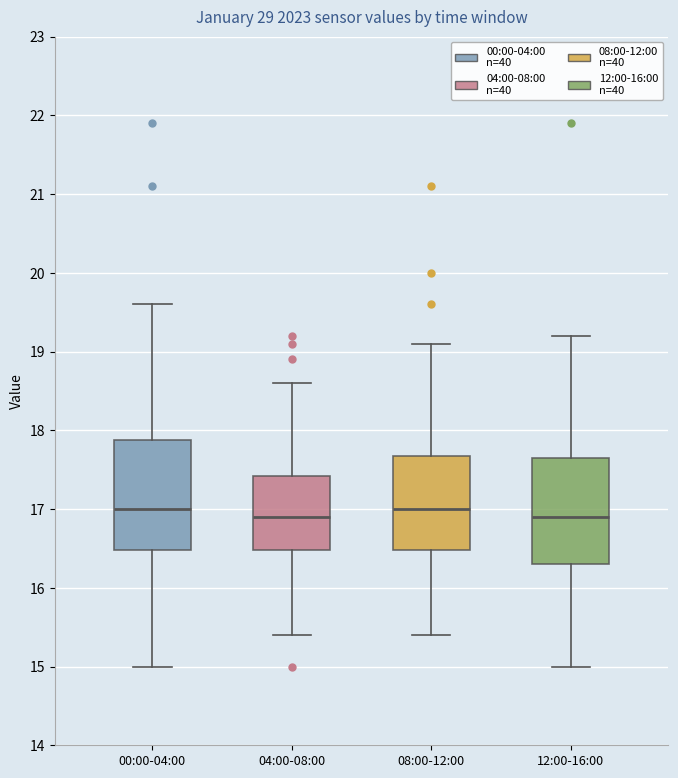

Where is the lower edge of the box for 12:00-16:00 on the y-axis? The values are not printed on the chart, so give them approximately, as read against the axis.

16.3